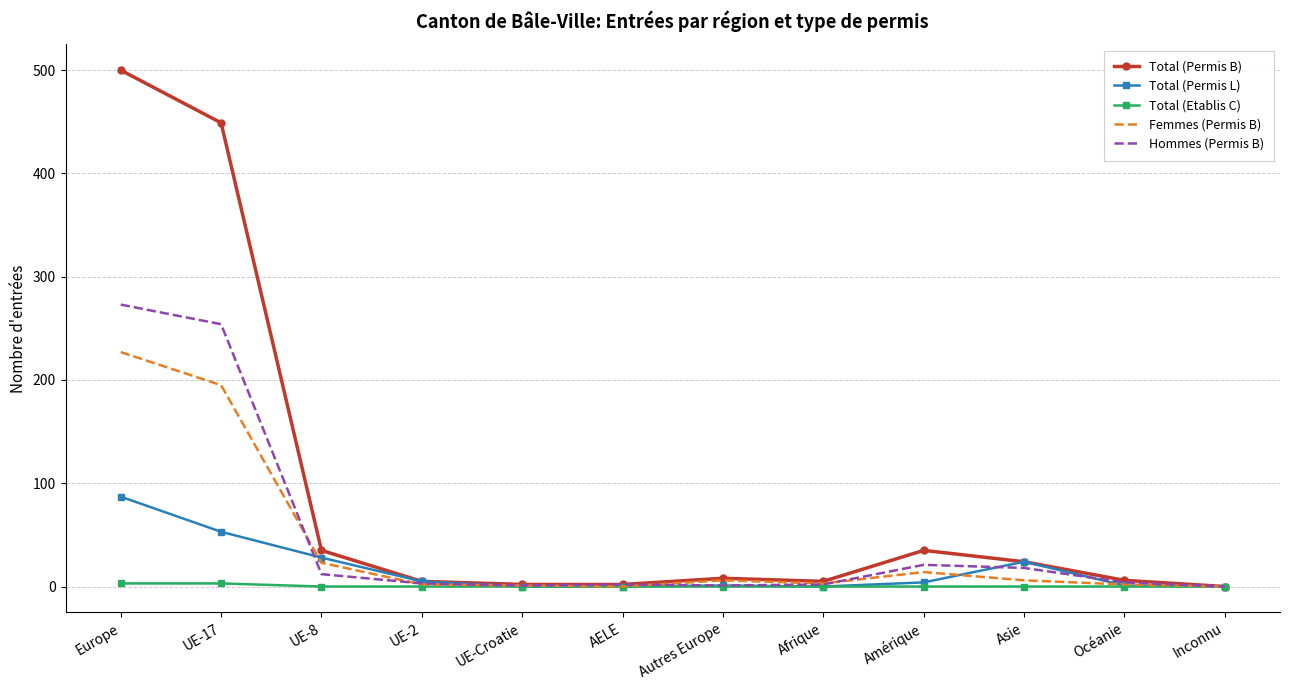

List the series in order of their peak value, highest first.

Total (Permis B), Hommes (Permis B), Femmes (Permis B), Total (Permis L), Total (Etablis C)